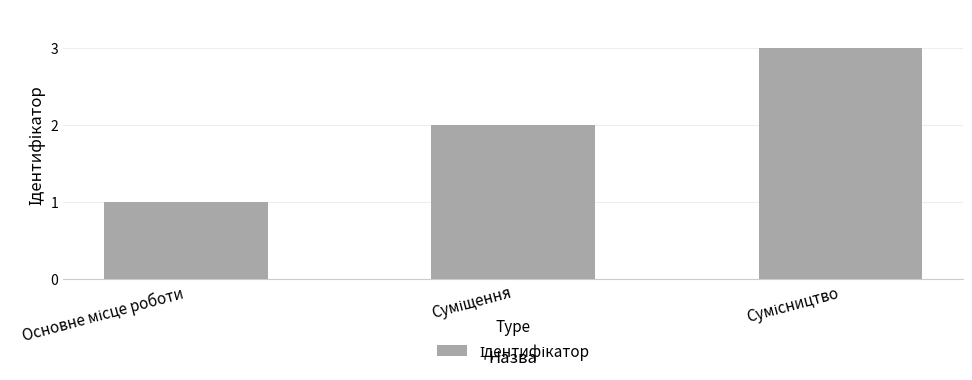

What is the maximum value shown in the chart?

3